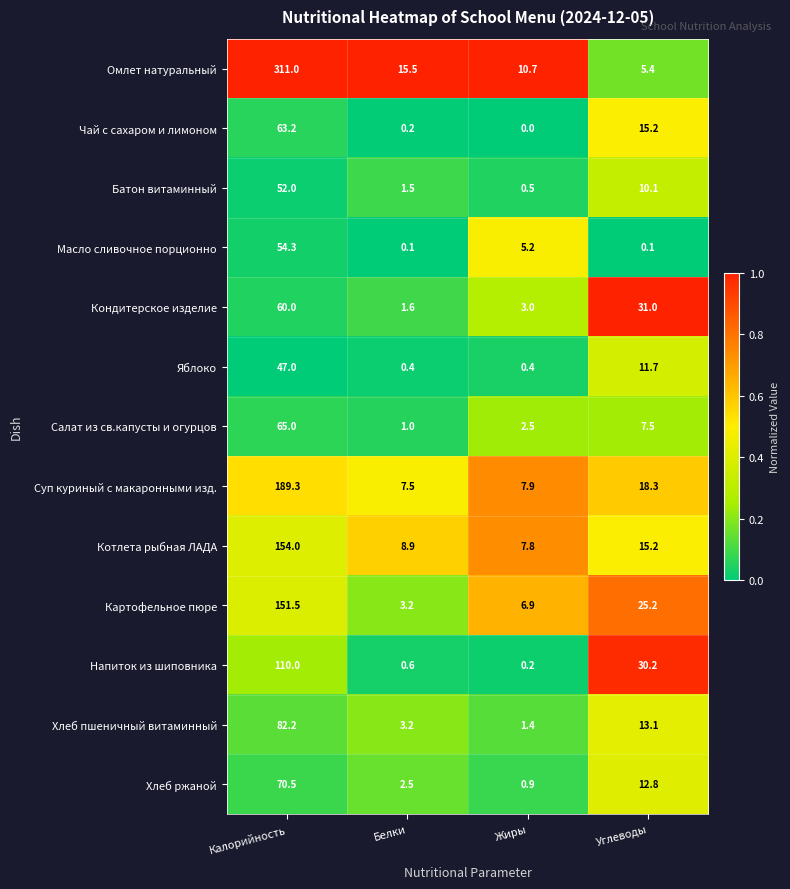

Read the Картофельное пюре value at Калорийность.

151.5